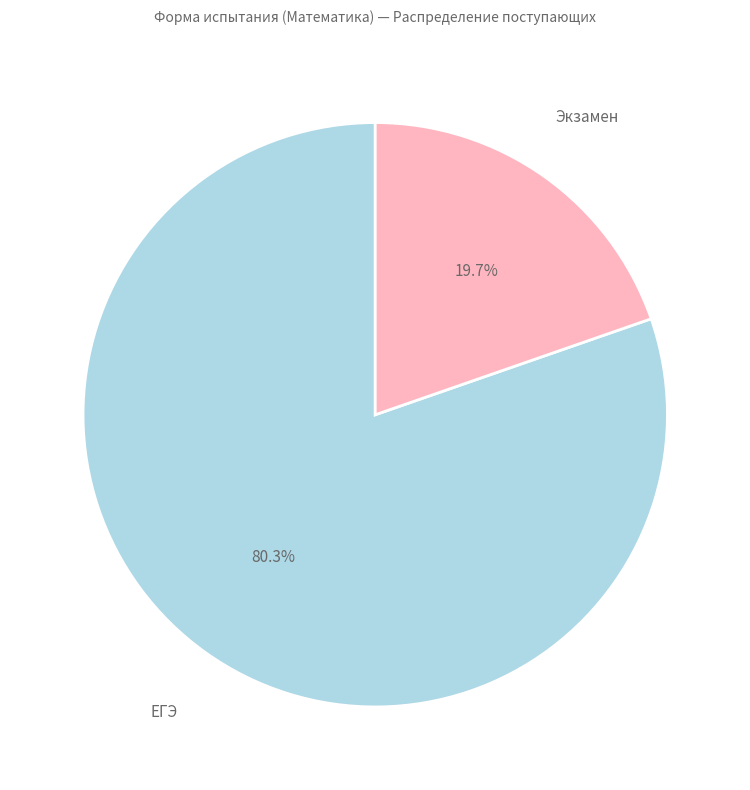

To the nearest percent, what is the difference between the largest and smallest slice percentages?

61%